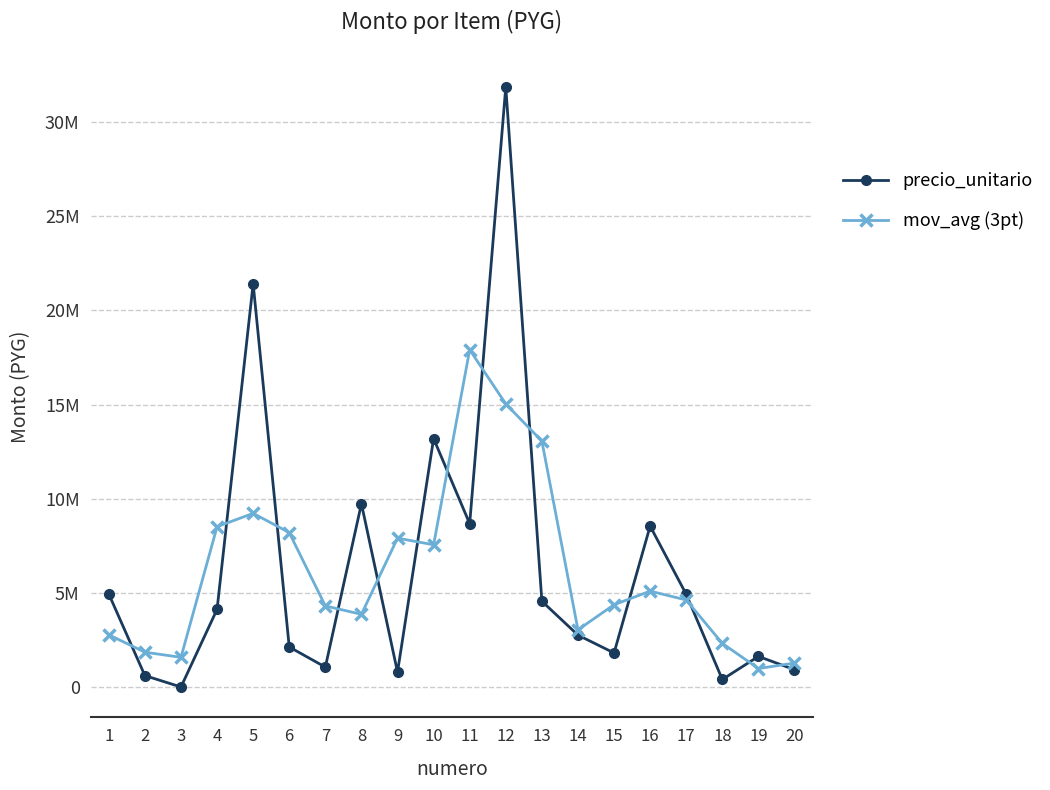

Where do mov_avg (3pt) and precio_unitario first cross each other?

1 and 2